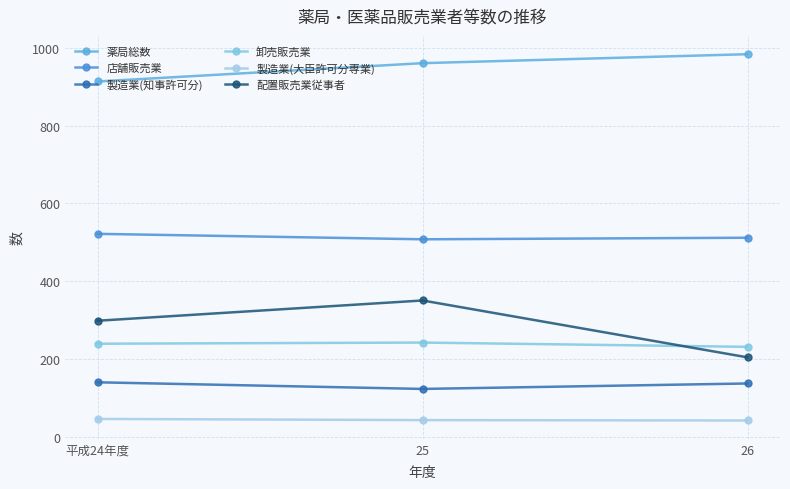

How many lines are shown in the chart?

6